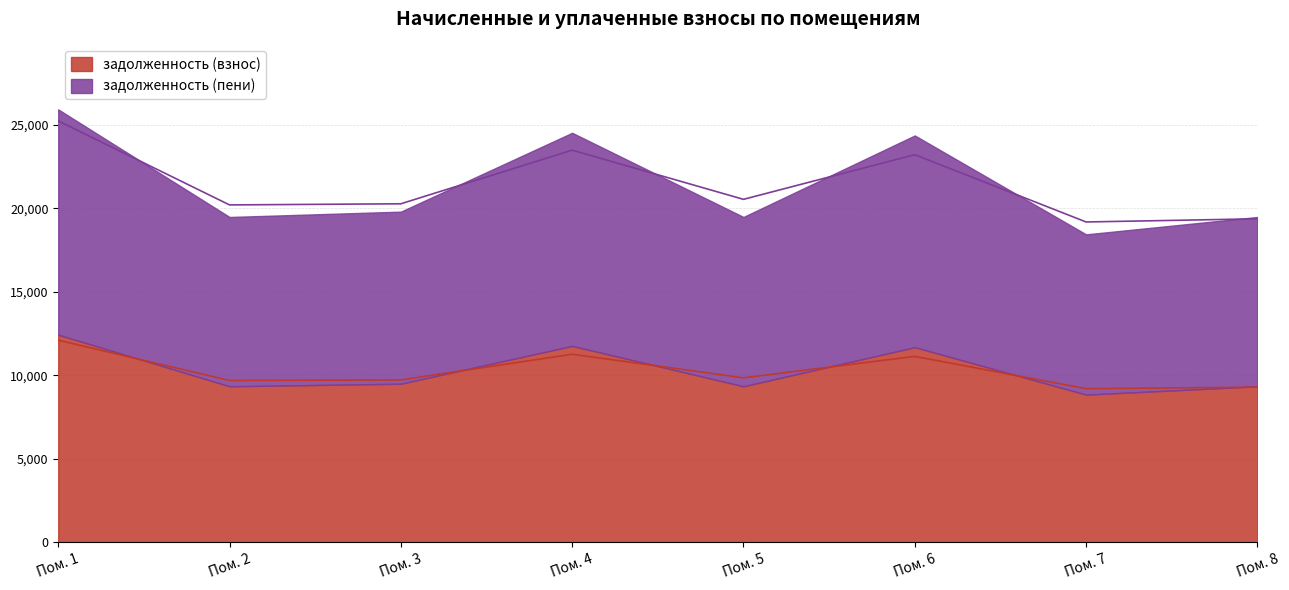

How many lines are shown in the chart?

2